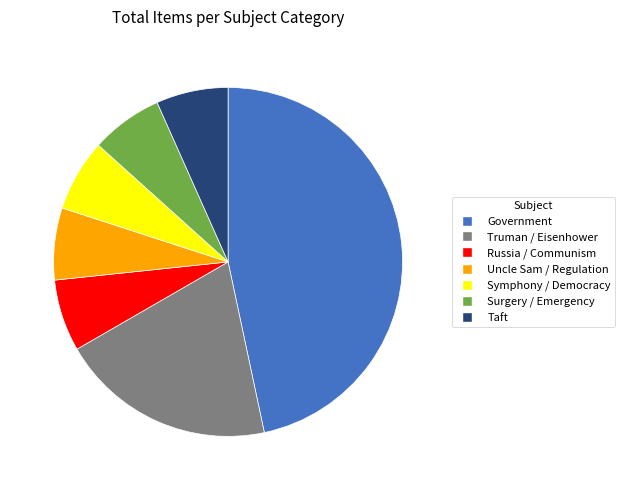

Is the sum of Symphony / Democracy and Government greater than half?

Yes